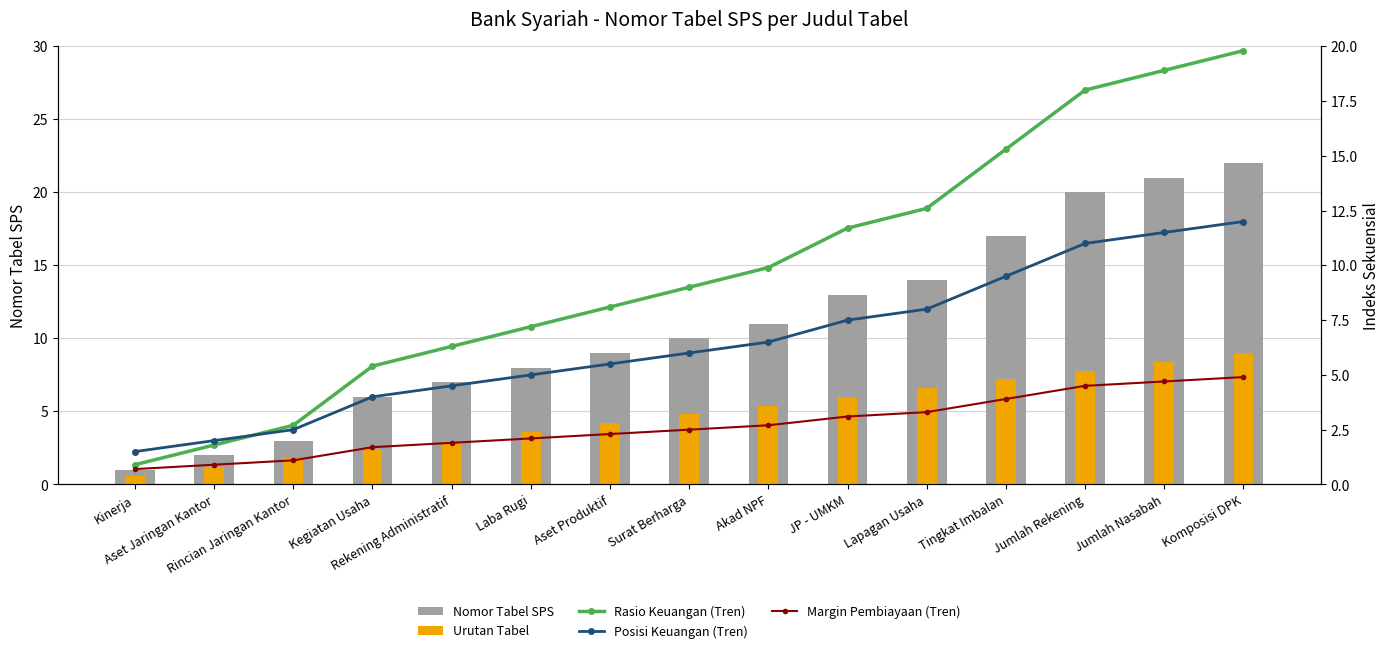

The Nomor Tabel SPS series shows 20.0 at Jumlah Rekening. True or false?

True